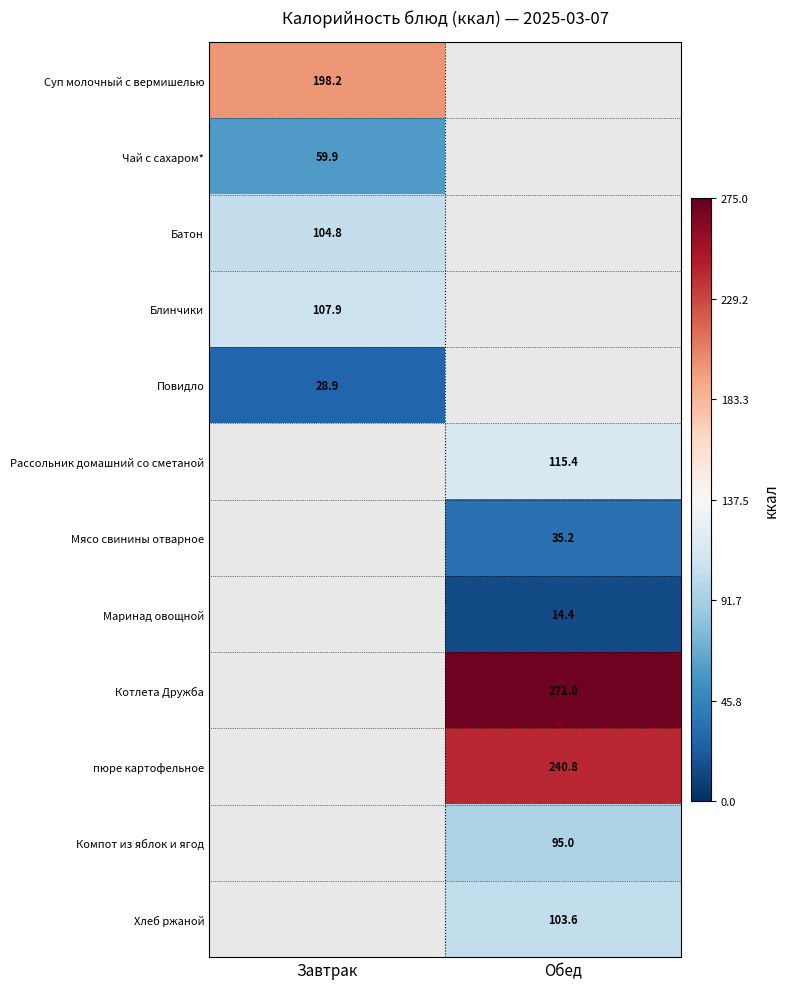

The Компот из яблок и ягод series shows 95.0 at Обед. True or false?

True